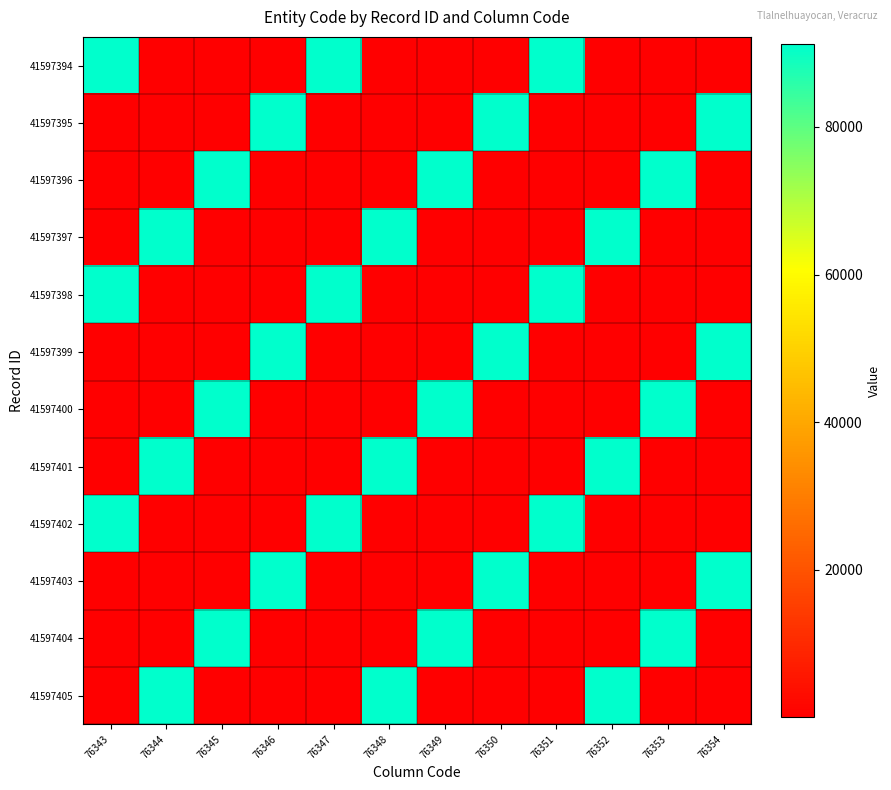

Which has a higher value, 76348 or 76352?

76348